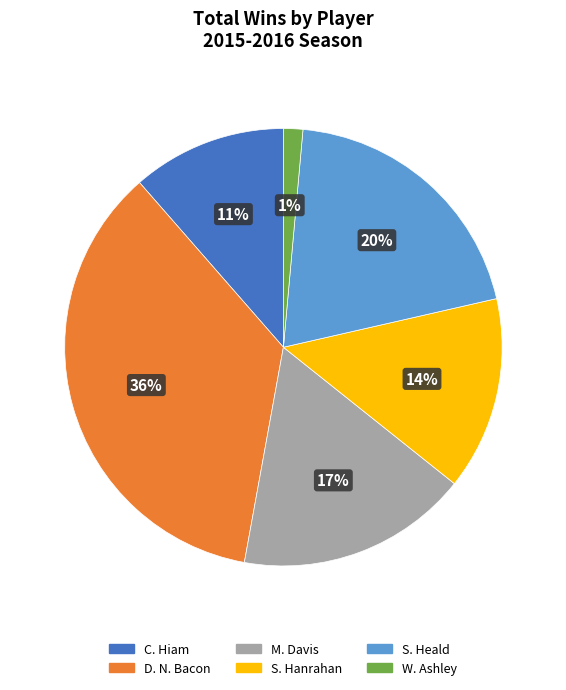

Between C. Hiam and D. N. Bacon, which is larger?

D. N. Bacon